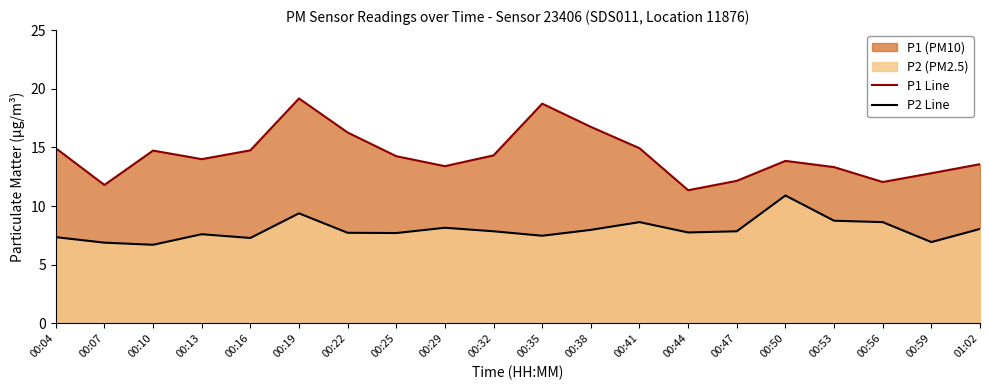

At which category does P1 Line reach its first local peak?

00:10